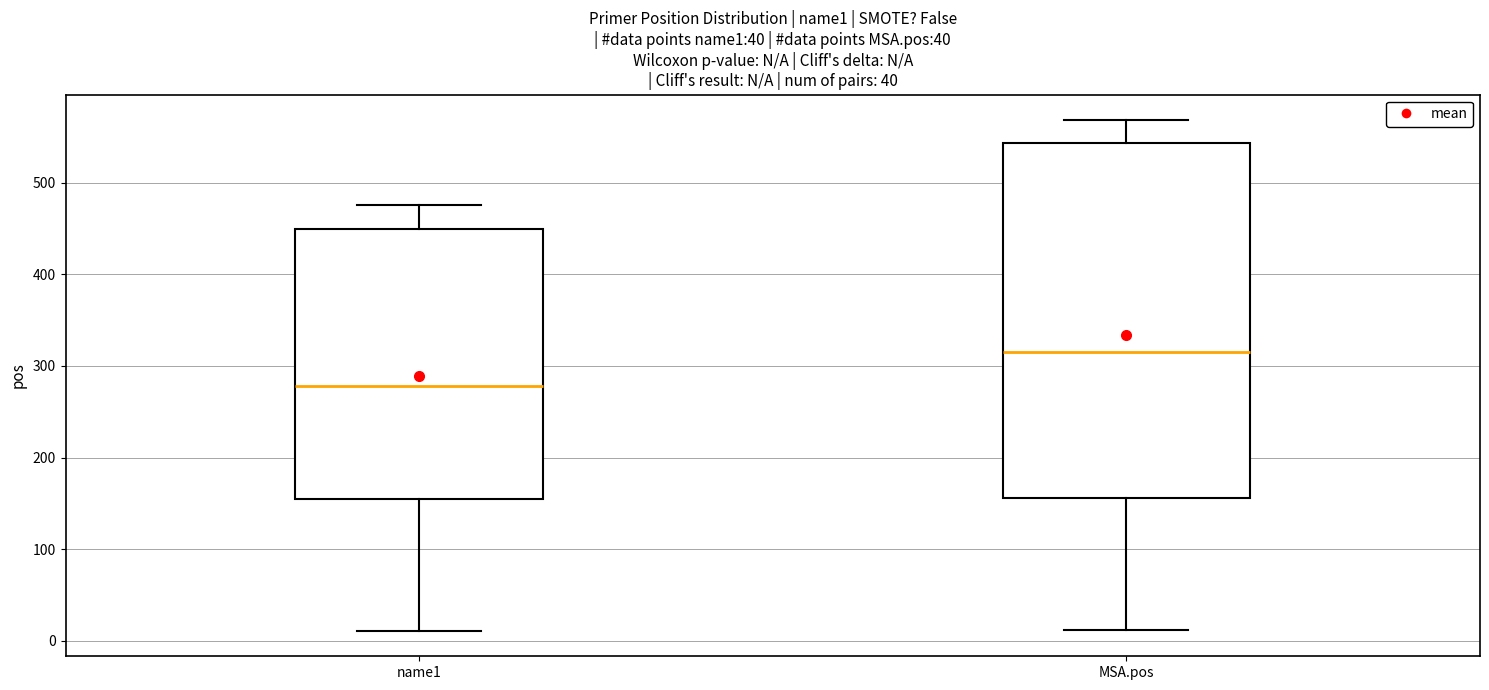

Which box's median line is the lowest?

name1